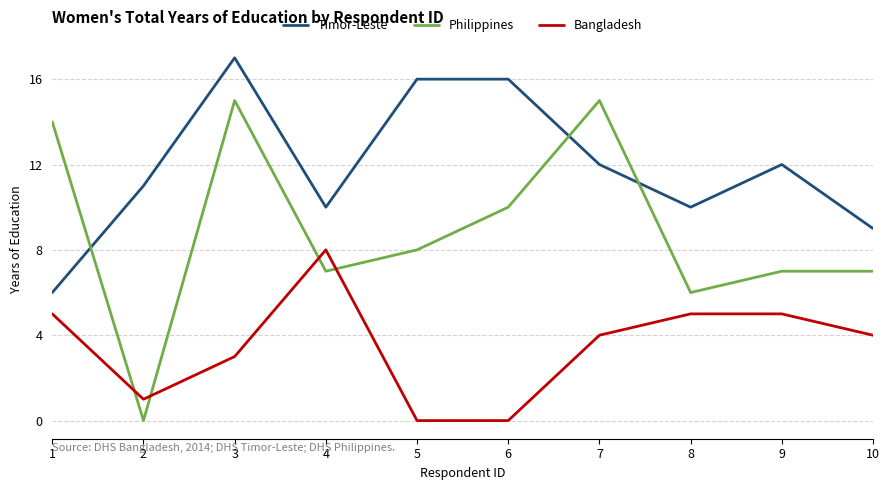

How many series are shown in this chart?

3